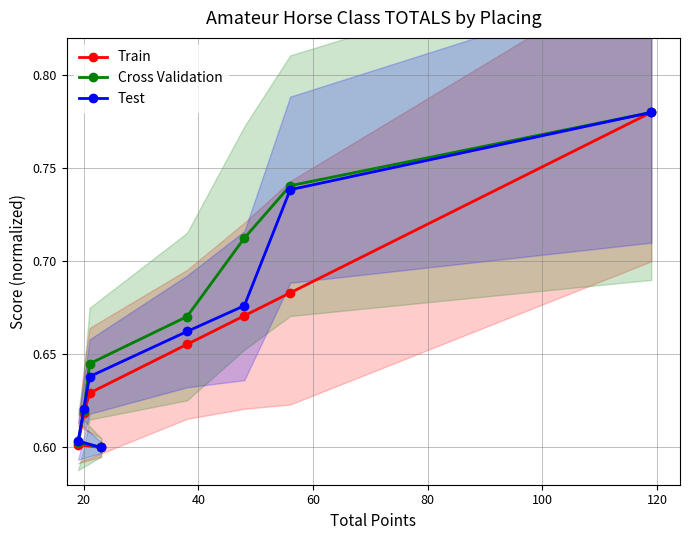

Count the Train values in the range 0 to 1.

8